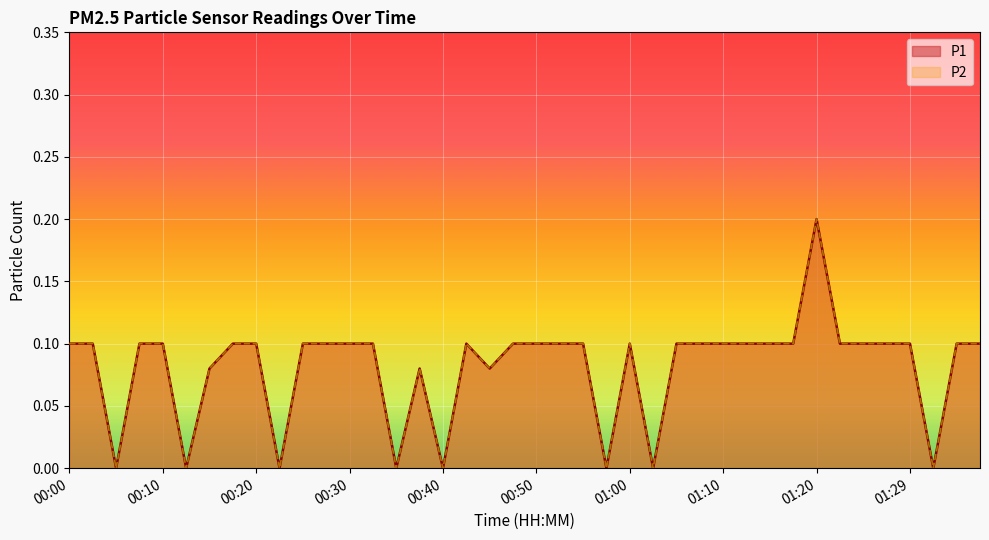

At which category does P2 reach its first local valley?

00:05